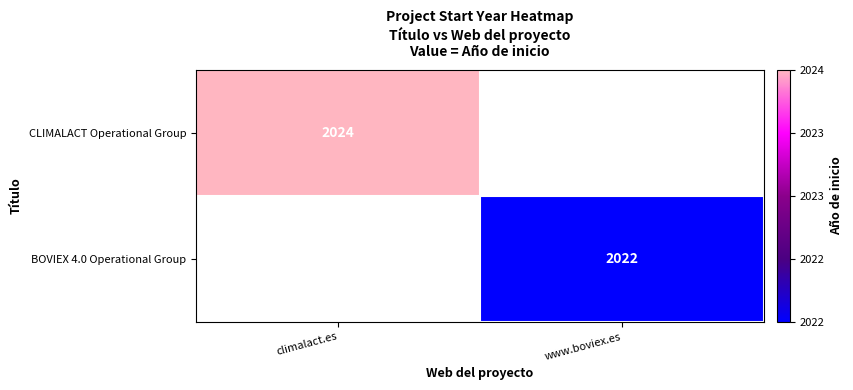

The BOVIEX 4.0 Operational Group series shows 2022 at www.boviex.es. True or false?

True